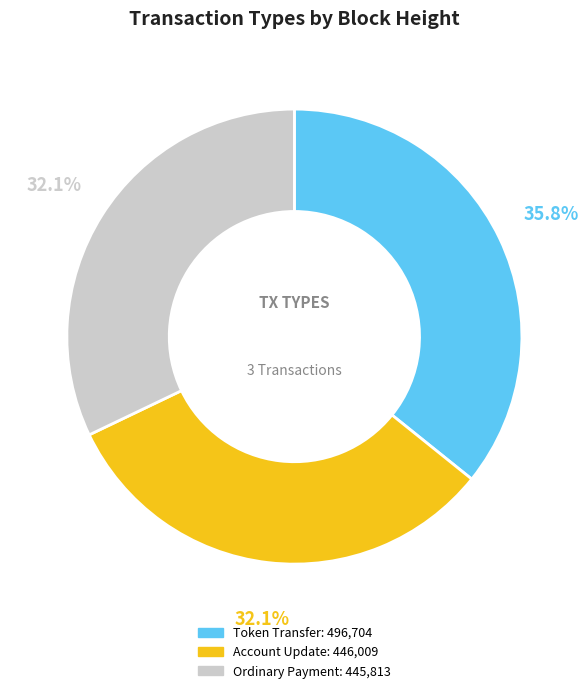

Count the number of slices in the pie.

3